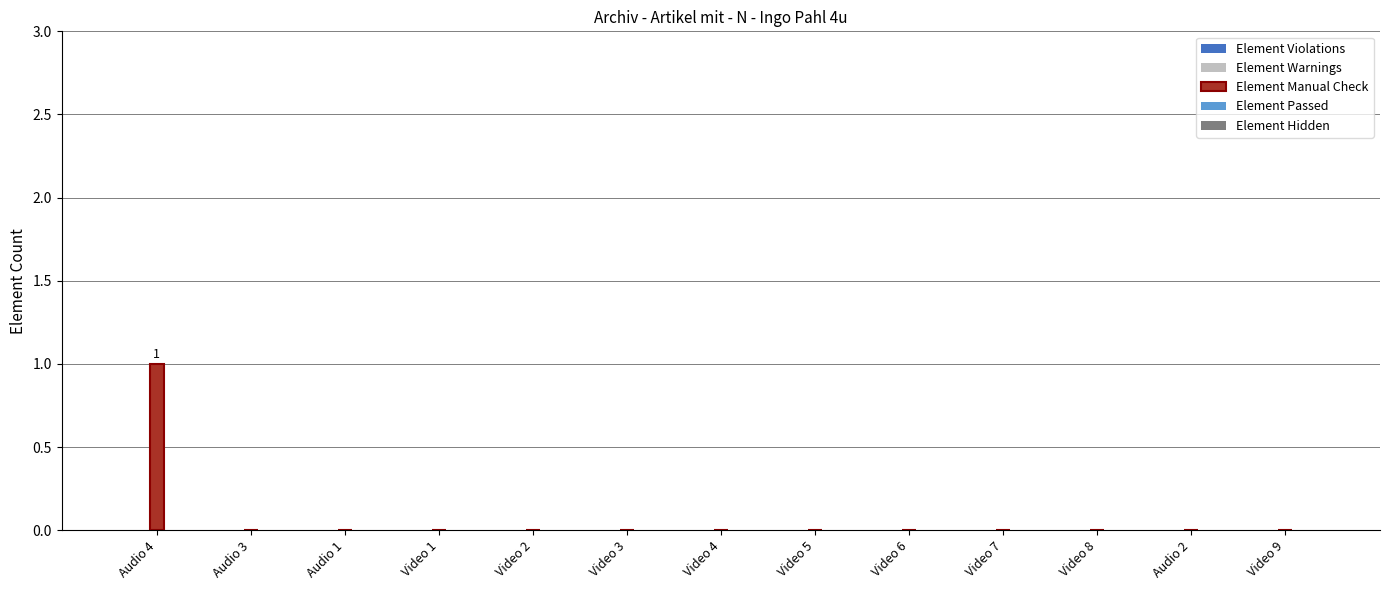

The chart shows a value of 1 at Video 9. True or false?

False